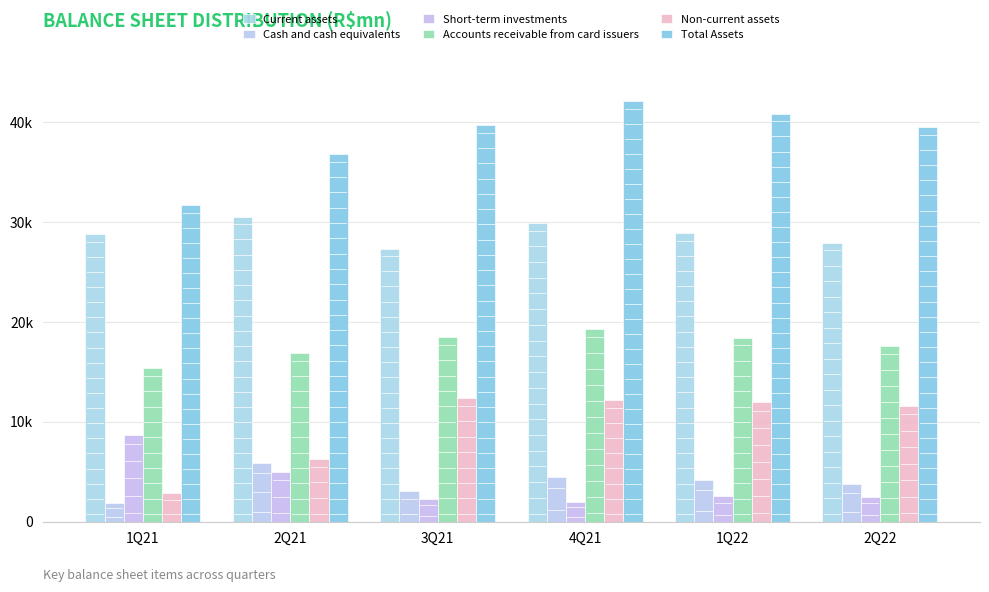

Does the chart contain stacked bars?

No